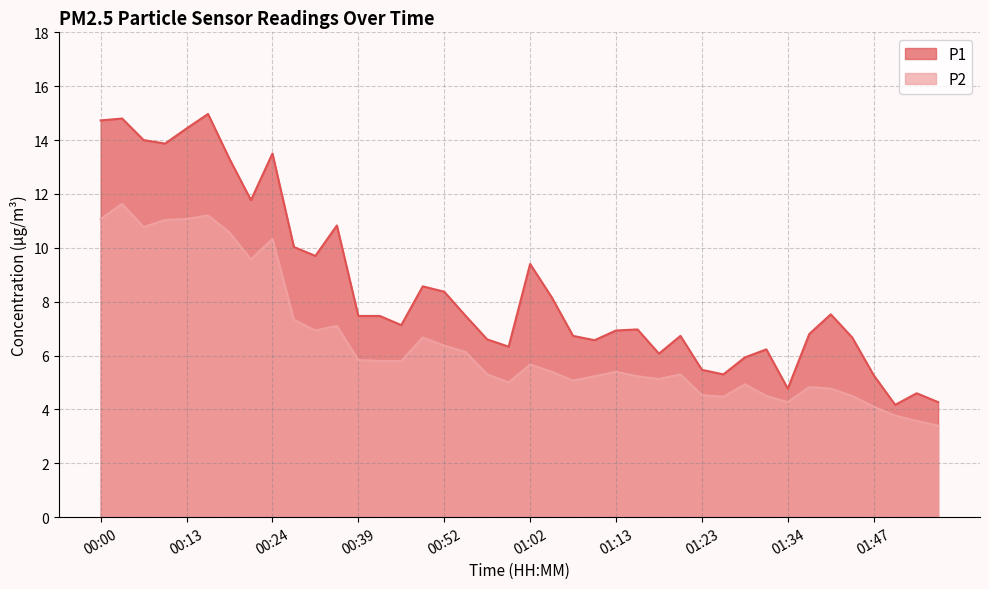

Is the value of P2 at 00:57 greater than the value of P1 at 01:34?

Yes